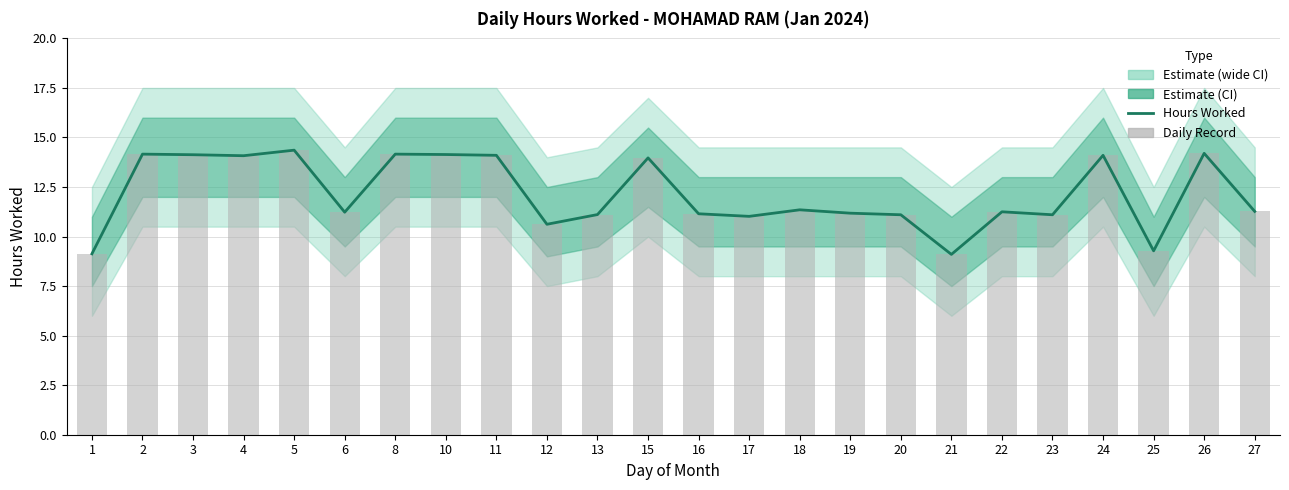

What is the change in value from 2 to 15?

-0.2